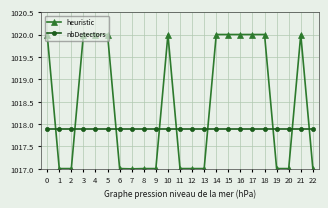

Reading left to right, extract all data points from this chart.

heuristic: 0=1020.0	1=1017.0	2=1017.0	3=1020.0	4=1020.0	5=1020.0	6=1017.0	7=1017.0	8=1017.0	9=1017.0	10=1020.0	11=1017.0	12=1017.0	13=1017.0	14=1020.0	15=1020.0	16=1020.0	17=1020.0	18=1020.0	19=1017.0	20=1017.0	21=1020.0	22=1017.0
nbDetectors: 0=1017.9	1=1017.9	2=1017.9	3=1017.9	4=1017.9	5=1017.9	6=1017.9	7=1017.9	8=1017.9	9=1017.9	10=1017.9	11=1017.9	12=1017.9	13=1017.9	14=1017.9	15=1017.9	16=1017.9	17=1017.9	18=1017.9	19=1017.9	20=1017.9	21=1017.9	22=1017.9